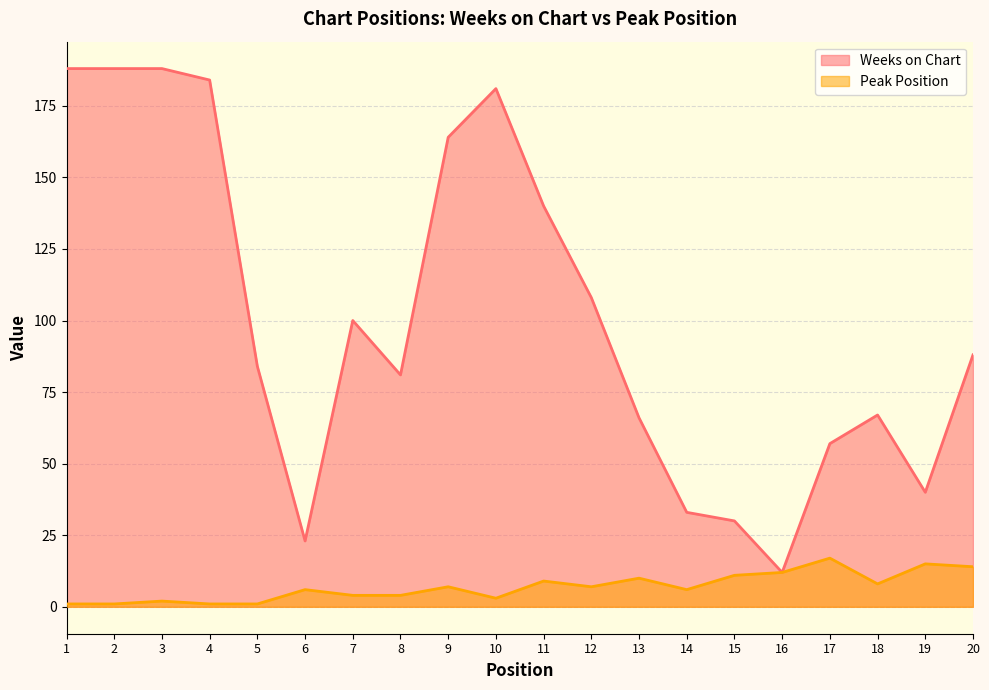

Which category has the lowest value in the Weeks on Chart series?

16